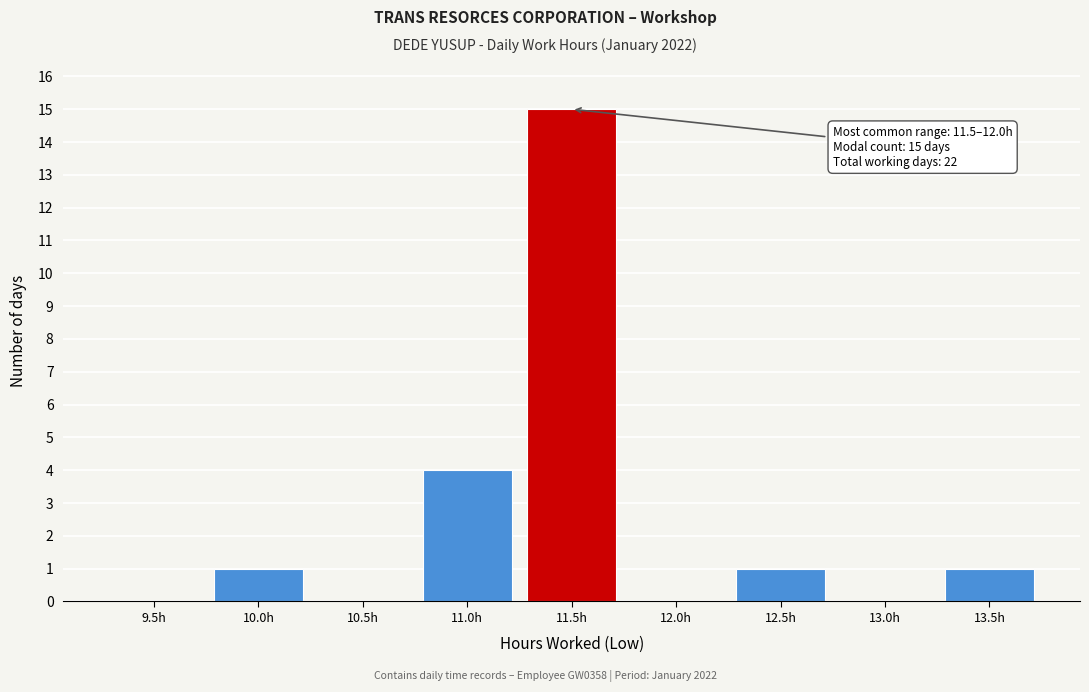

Reading right to left, what are all the values shown in this chart?

13.5h=1	13.0h=0	12.5h=1	12.0h=0	11.5h=15	11.0h=4	10.5h=0	10.0h=1	9.5h=0